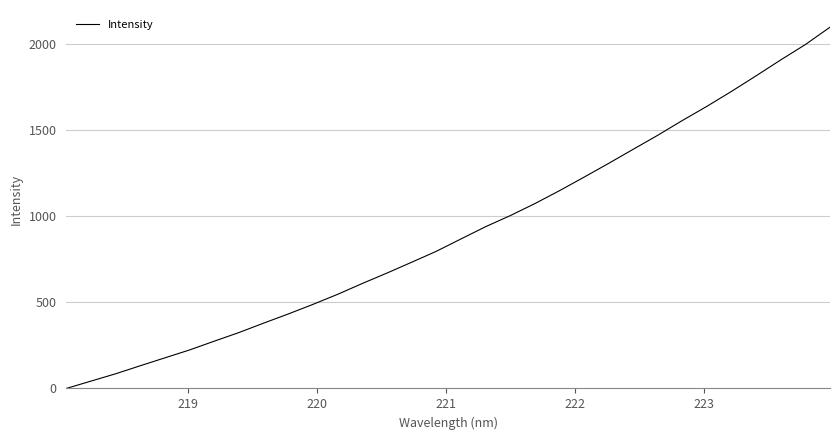

What is the maximum value shown in the chart?

2100.0